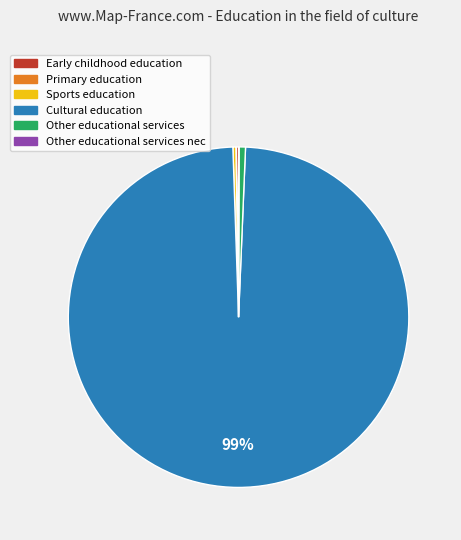

To the nearest percent, what is the difference between the largest and smallest slice percentages?

99%